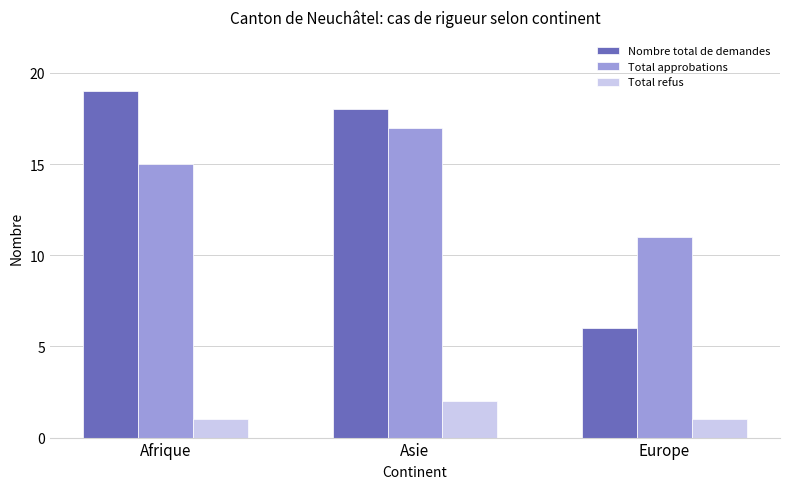

Between Asie and Europe, which series saw the biggest shift?

Nombre total de demandes